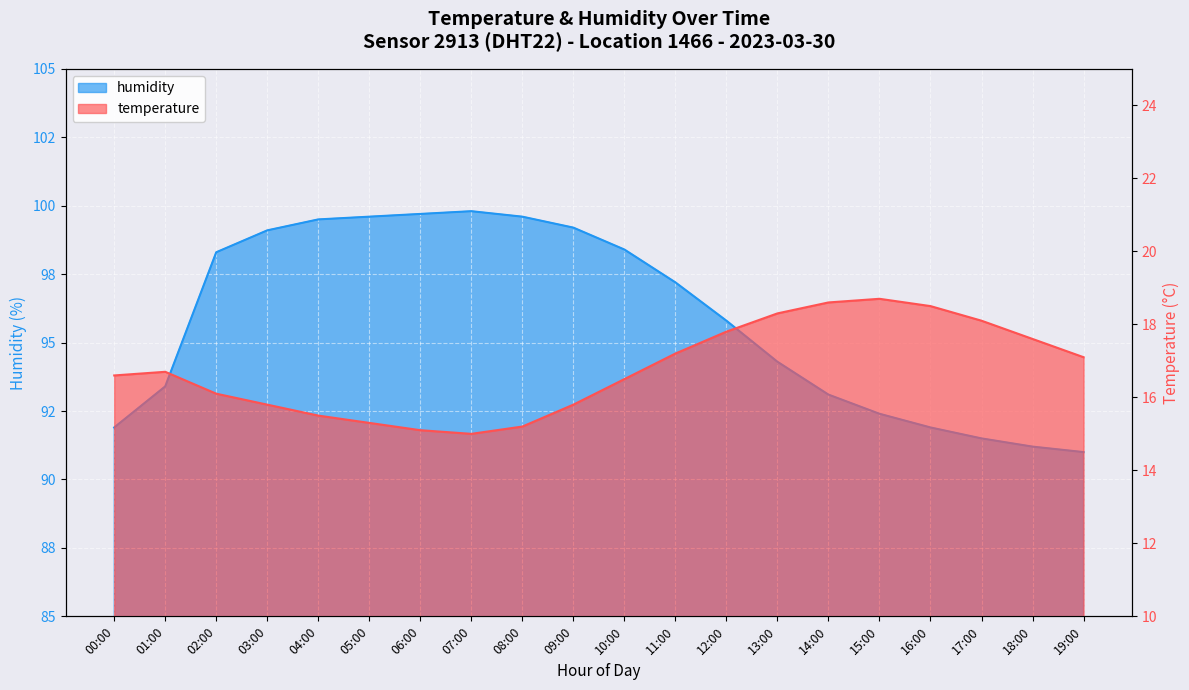

Reading left to right, what are all the values shown in this chart?

temperature: 00:00=16.6	01:00=16.7	02:00=16.1	03:00=15.8	04:00=15.5	05:00=15.3	06:00=15.1	07:00=15.0	08:00=15.2	09:00=15.8	10:00=16.5	11:00=17.2	12:00=17.8	13:00=18.3	14:00=18.6	15:00=18.7	16:00=18.5	17:00=18.1	18:00=17.6	19:00=17.1
humidity: 00:00=91.9	01:00=93.4	02:00=98.3	03:00=99.1	04:00=99.5	05:00=99.6	06:00=99.7	07:00=99.8	08:00=99.6	09:00=99.2	10:00=98.4	11:00=97.2	12:00=95.8	13:00=94.3	14:00=93.1	15:00=92.4	16:00=91.9	17:00=91.5	18:00=91.2	19:00=91.0